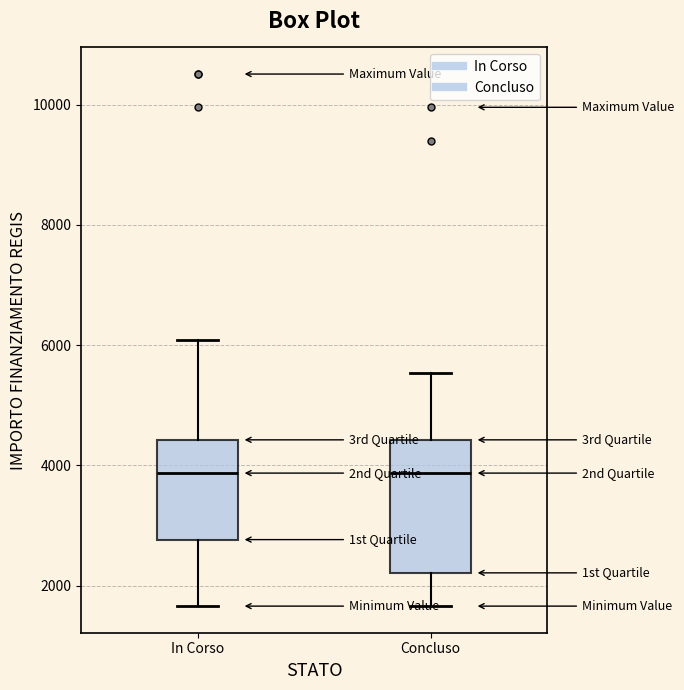

Where does the median line of the box for In Corso sit on the y-axis? The values are not printed on the chart, so give them approximately, as read against the axis.

3800